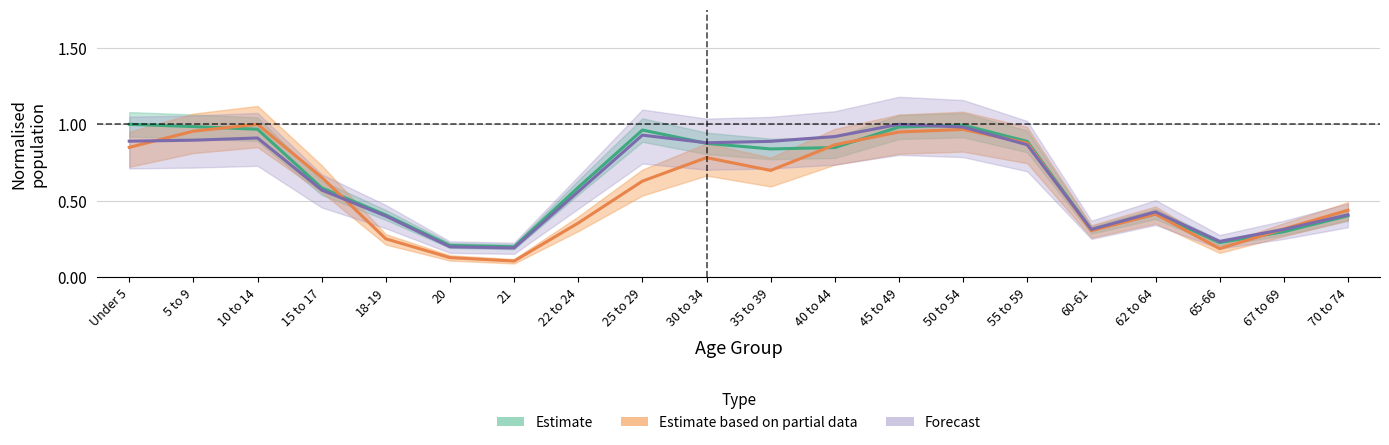

At which category does Estimate based on partial data reach its first local peak?

10 to 14